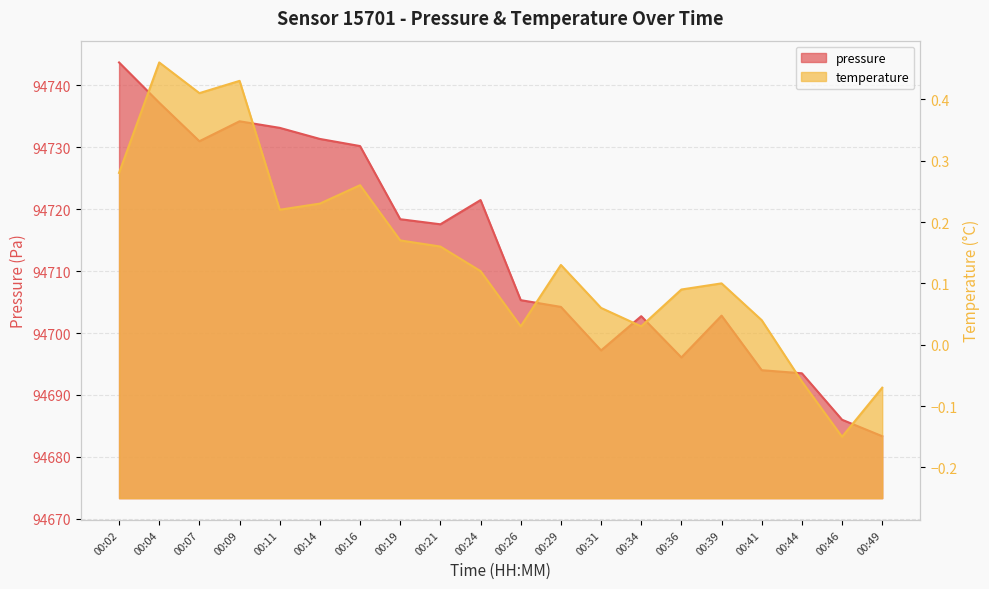

Between 00:24 and 00:46, which is larger?

00:24